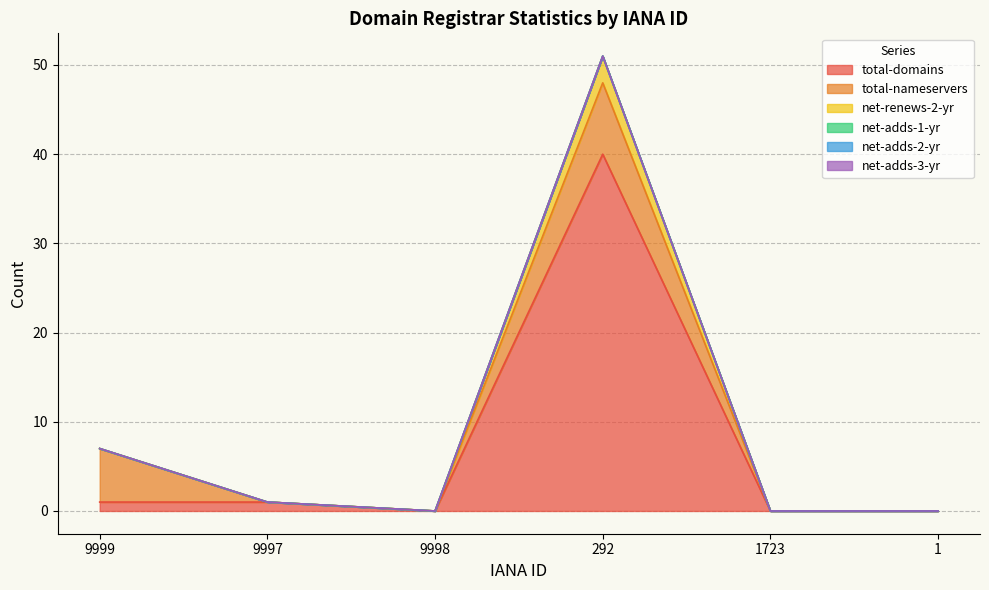

How many series are shown in this chart?

6